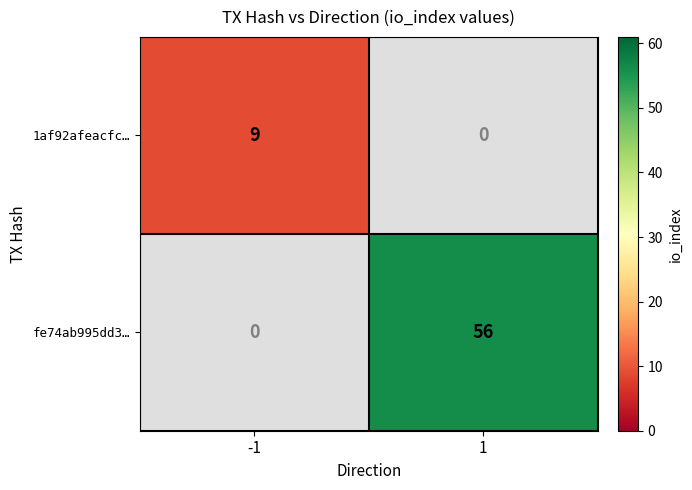

How many data points does each series have?

2